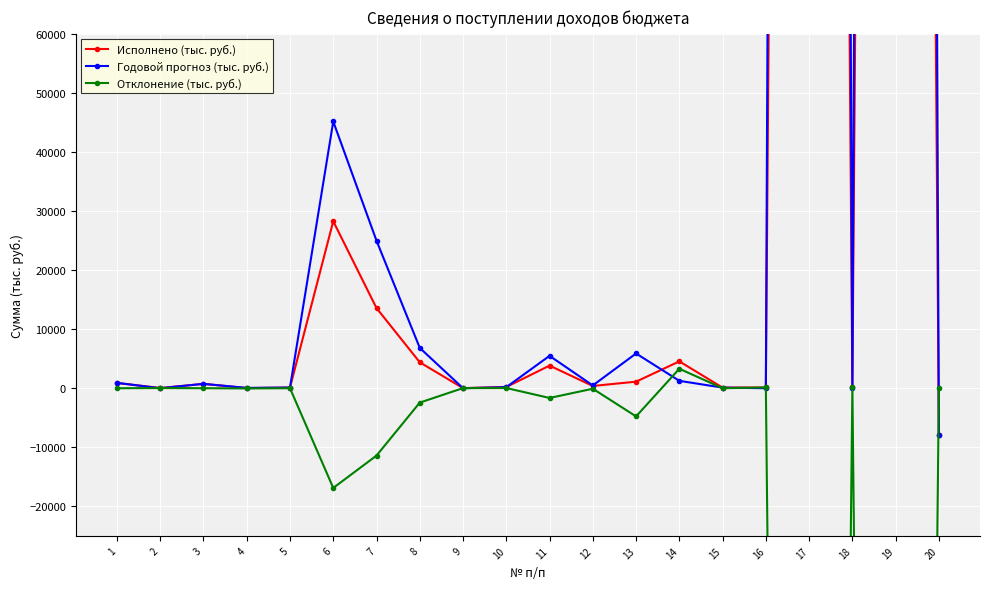

Where is Отклонение (тыс. руб.) nearest to the value -338220?

6